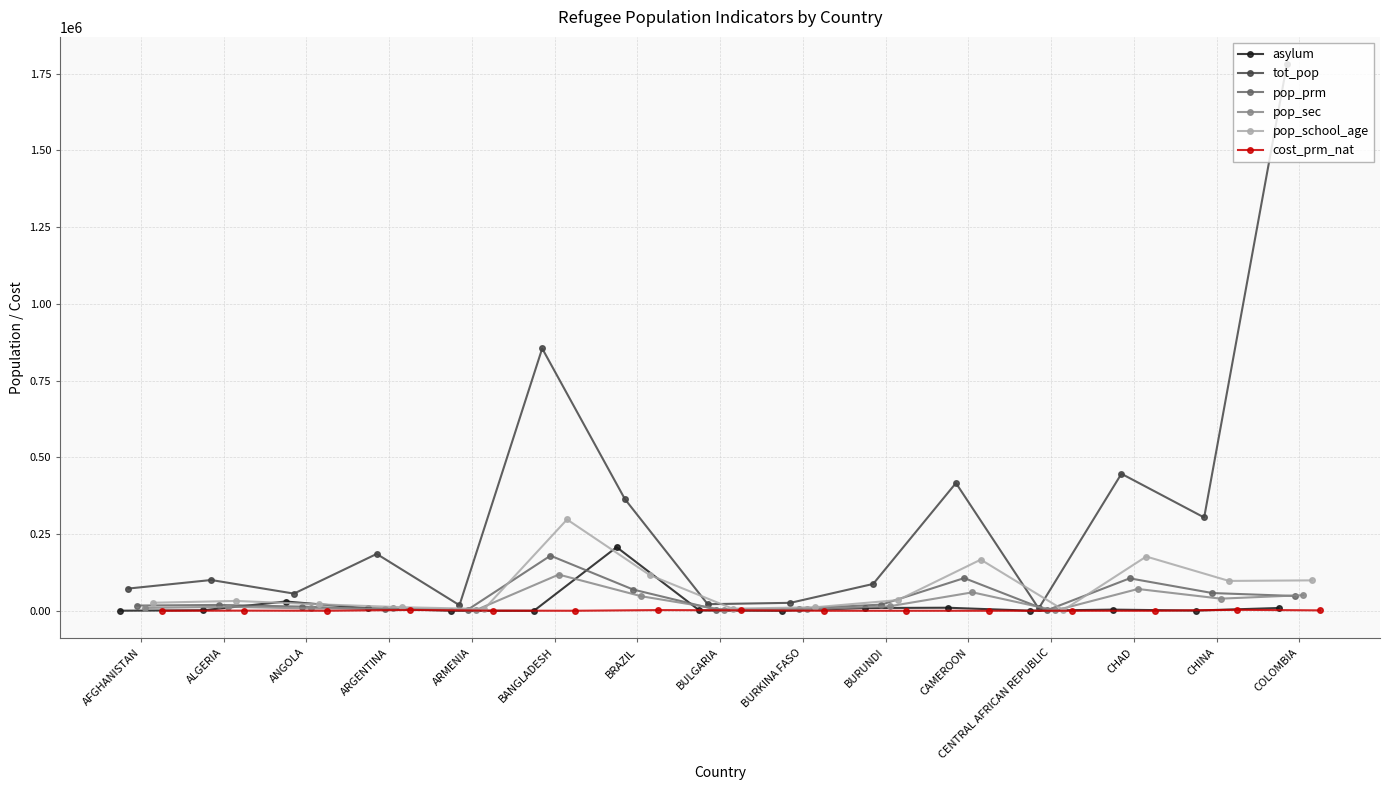

At how many categories does at least one series exceed 1212487?

1